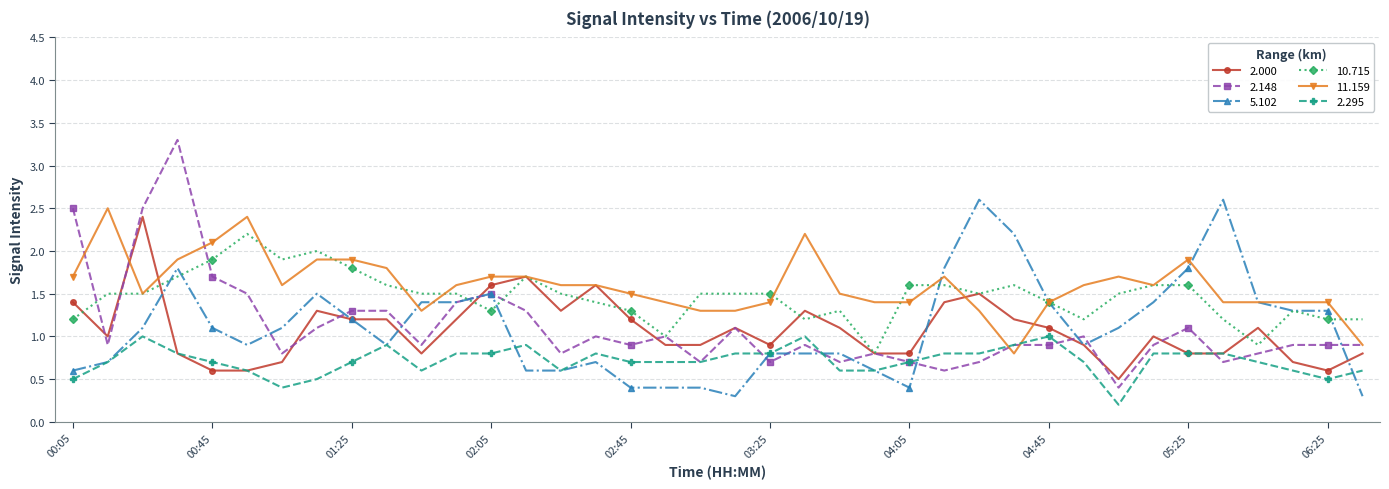

What is the minimum value for 2.000?

0.5